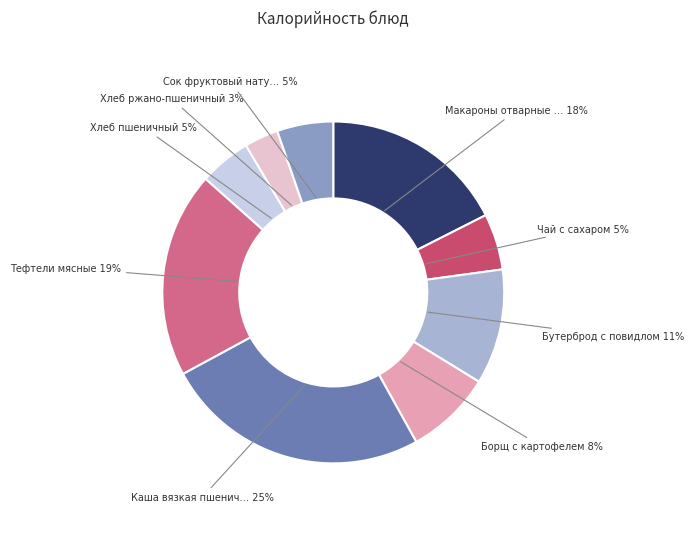

To the nearest percent, what is the difference between the largest and smallest slice percentages?

22%